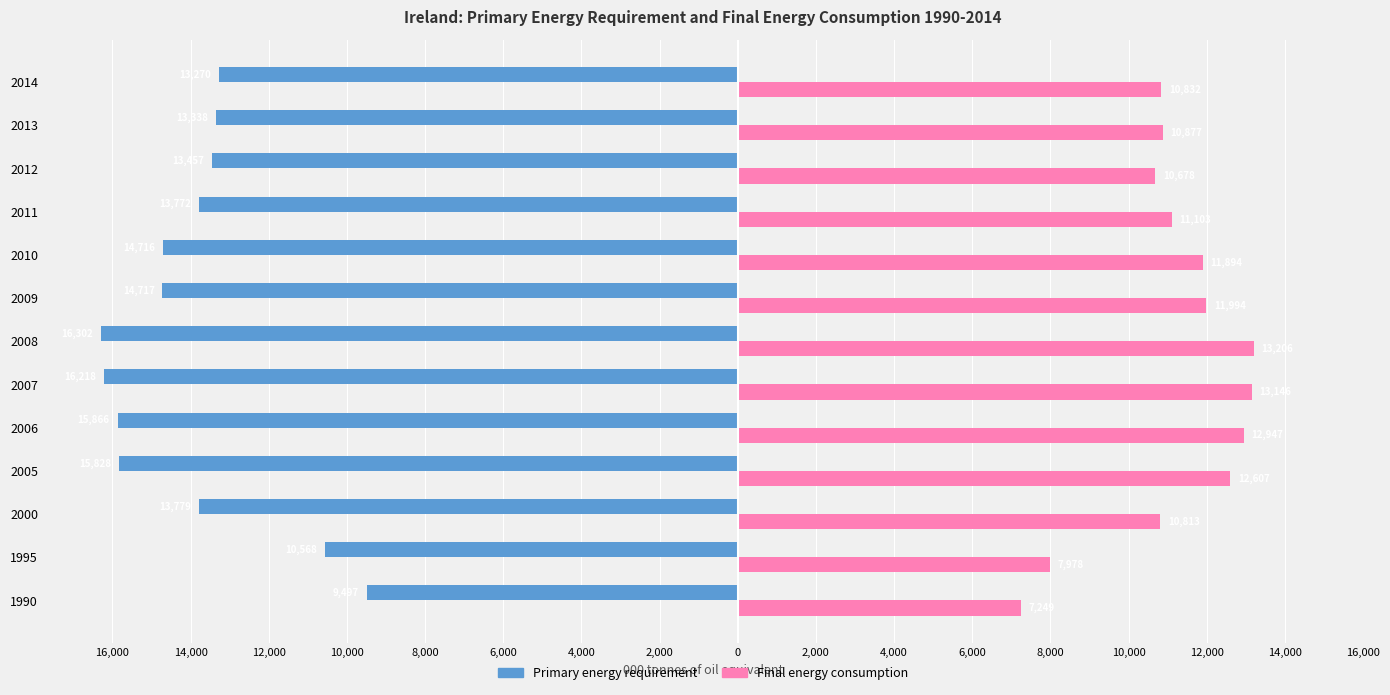

What are all the series names shown in the legend?

Primary energy requirement, Final energy consumption